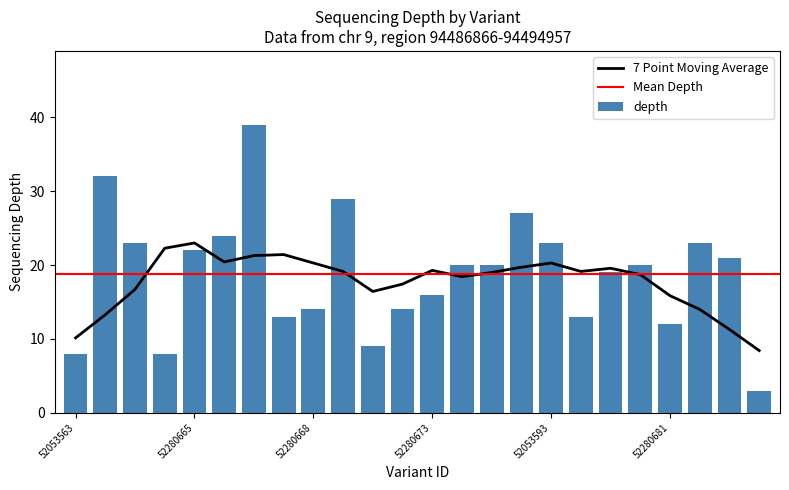

The value at 52280668 is 14. True or false?

True